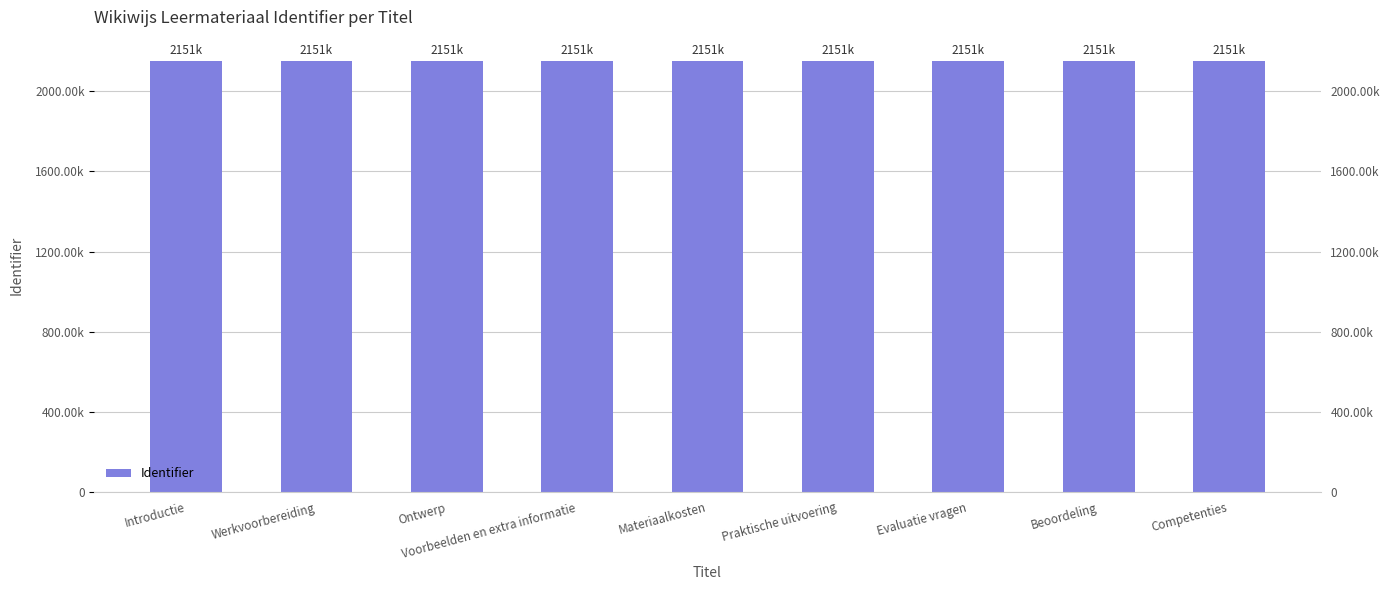

What is the average value?

2150573